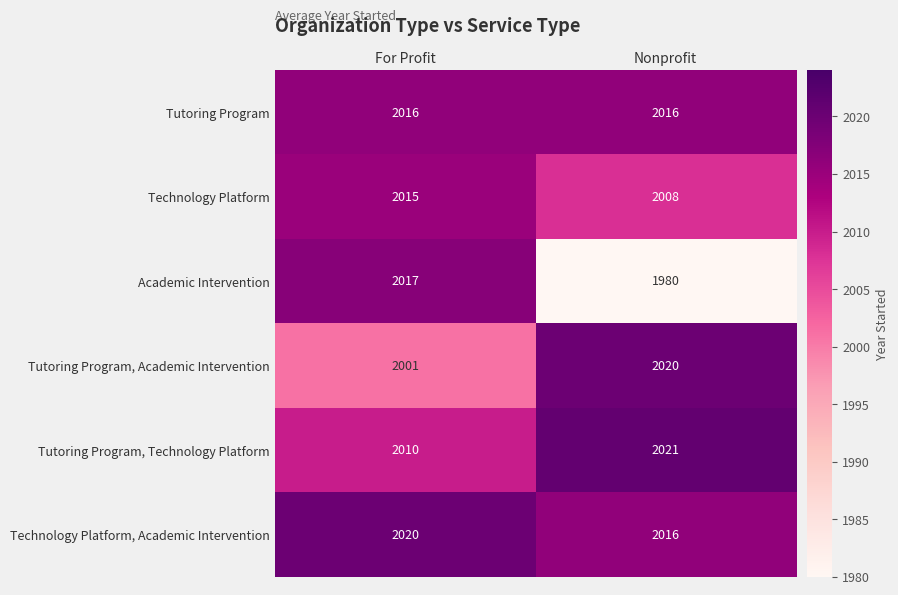

What is the difference between the Academic Intervention values at For Profit and Nonprofit?

37